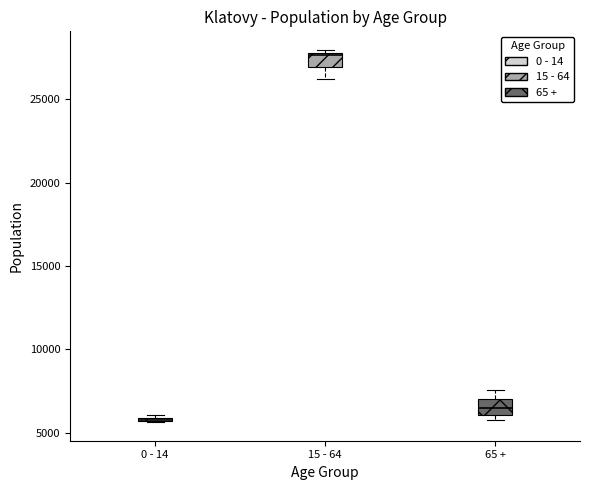

Where is the lower edge of the box for 0 - 14 on the y-axis? The values are not printed on the chart, so give them approximately, as read against the axis.

5500